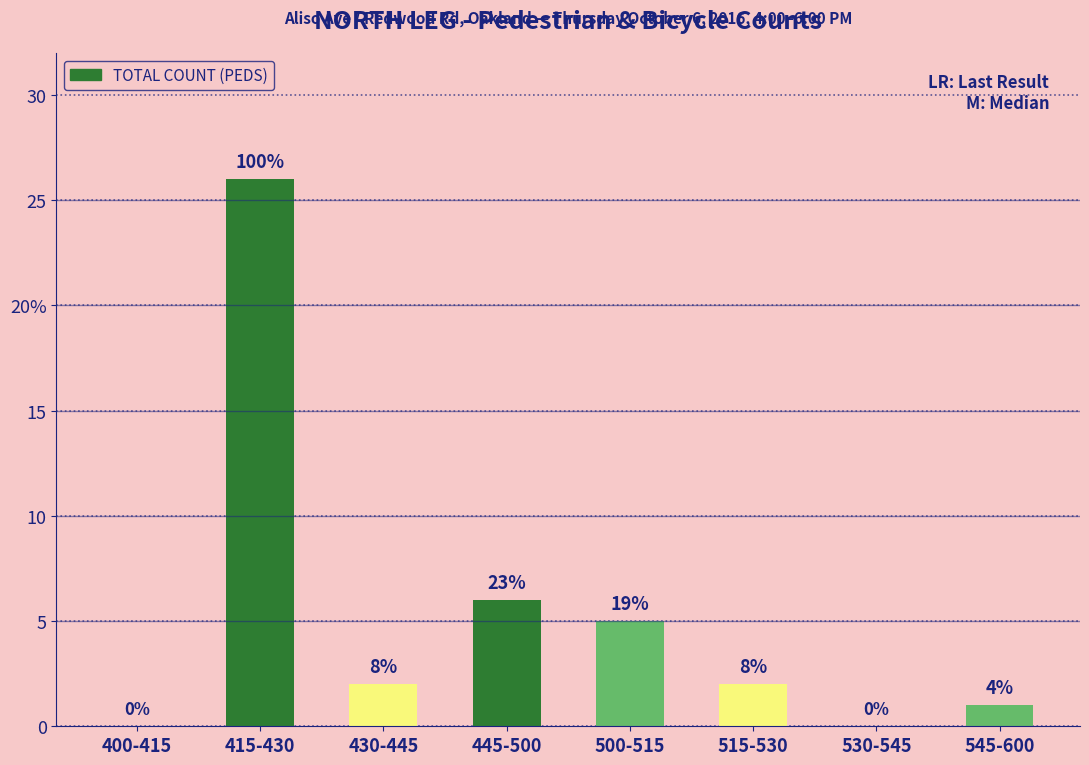

Are the bars horizontal?

No